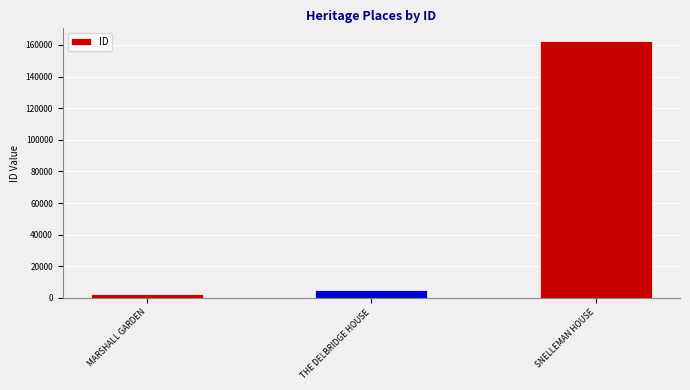

Reading left to right, extract all data points from this chart.

2421	4849	162353